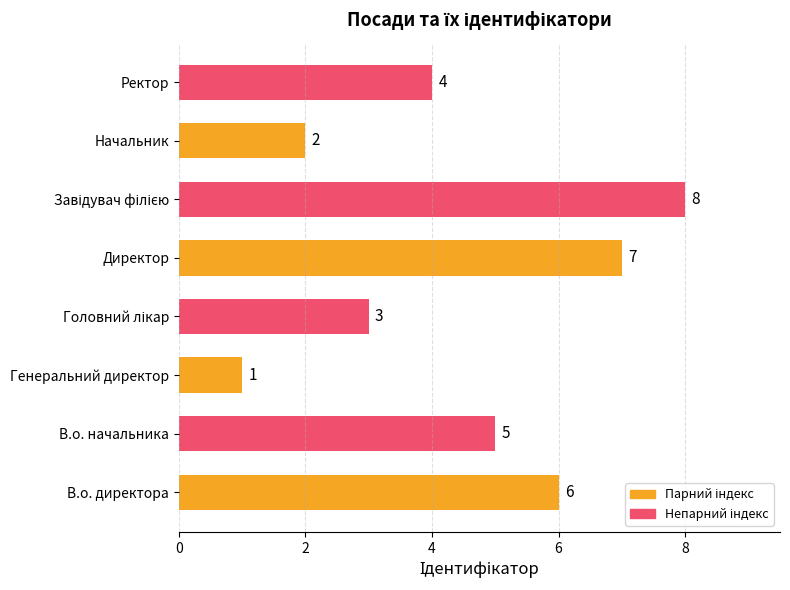

Which has a higher value, Начальник or В.о. начальника?

В.о. начальника